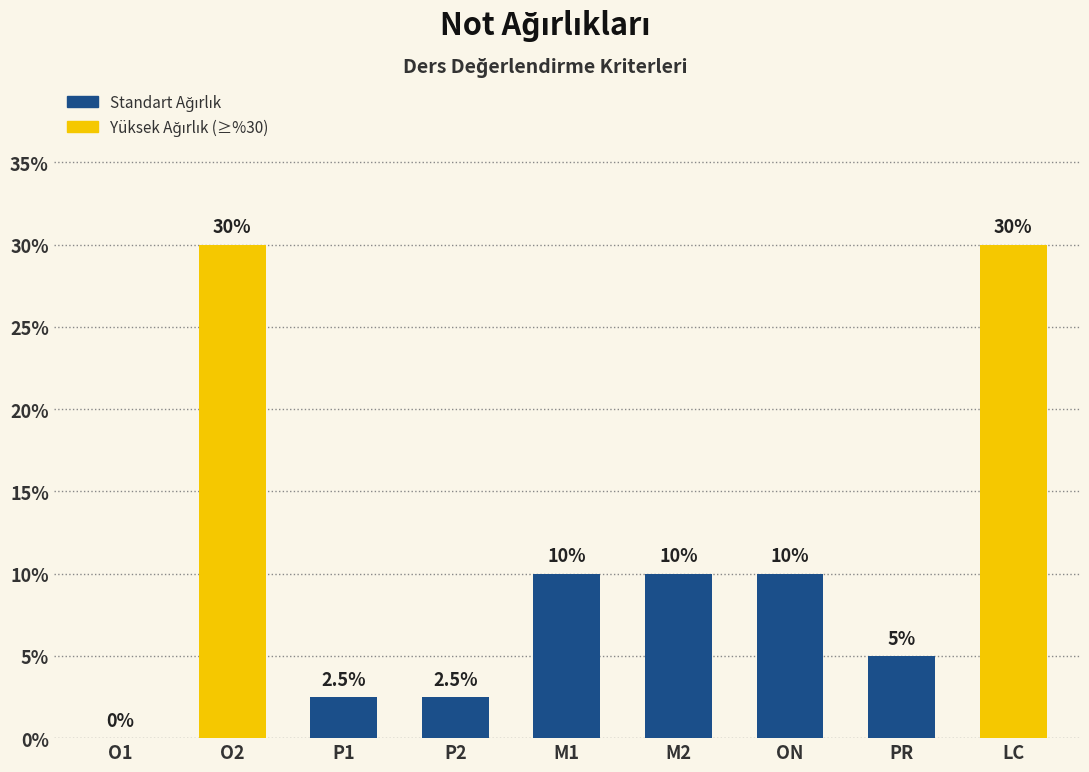

List the labels in order of value, largest first.

O2, LC, M1, M2, ON, PR, P1, P2, O1